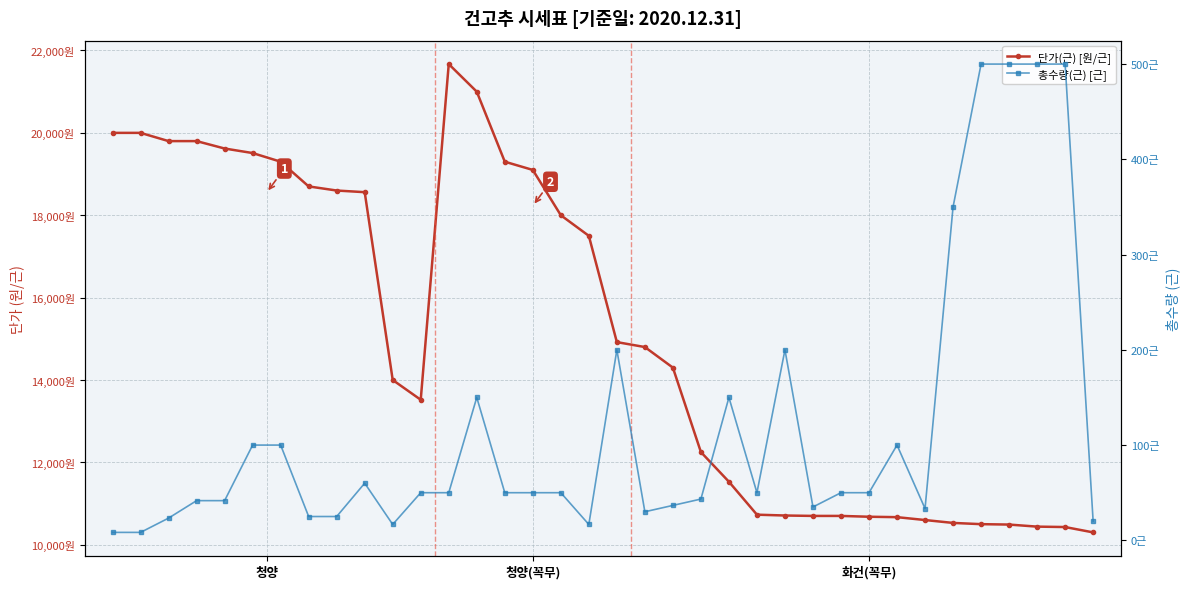

How many values in the 단가(근) [원/근] series exceed 14800?

17